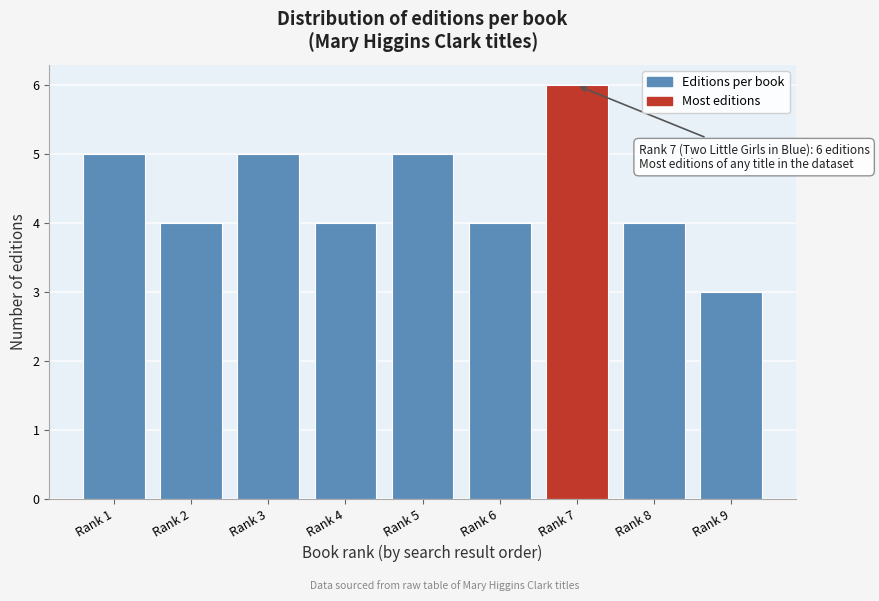

Reading left to right, extract all data points from this chart.

Rank 1=5	Rank 2=4	Rank 3=5	Rank 4=4	Rank 5=5	Rank 6=4	Rank 7=6	Rank 8=4	Rank 9=3